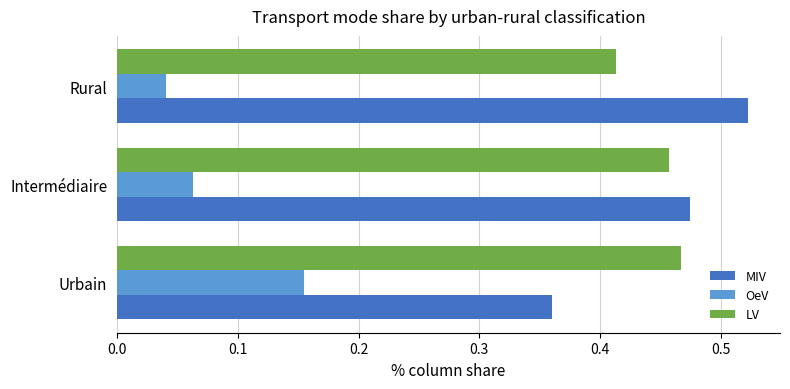

Is the value of OeV at Urbain greater than the value of MIV at Intermédiaire?

No